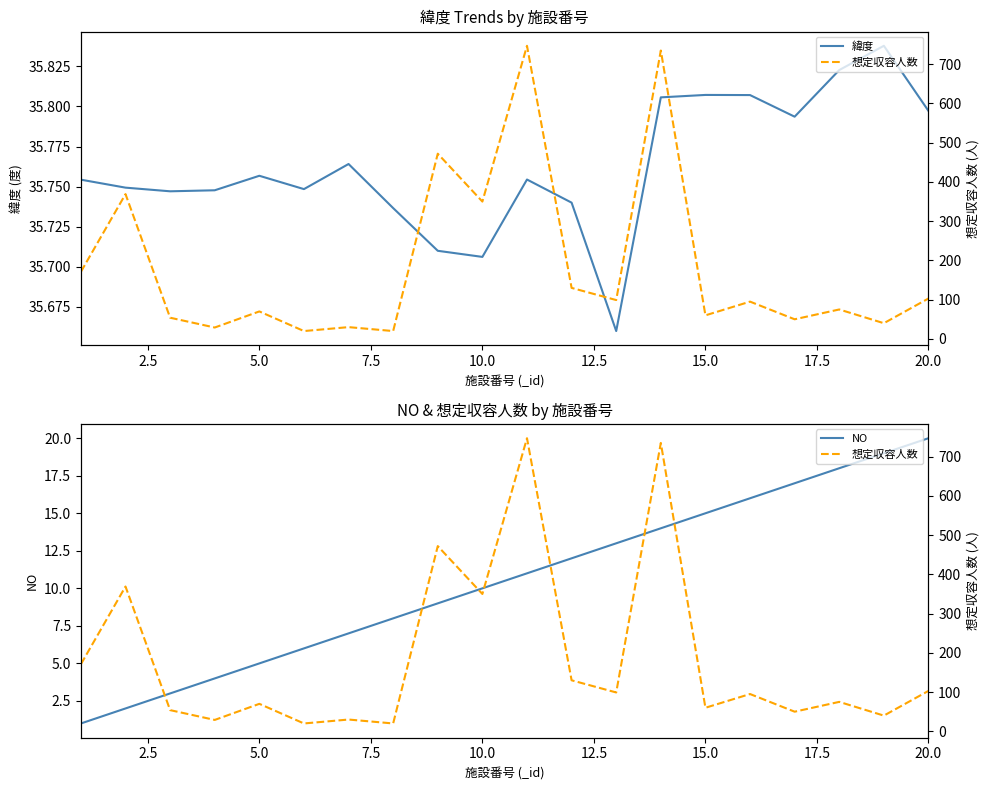

Which series has the largest total across all categories?

想定収容人数